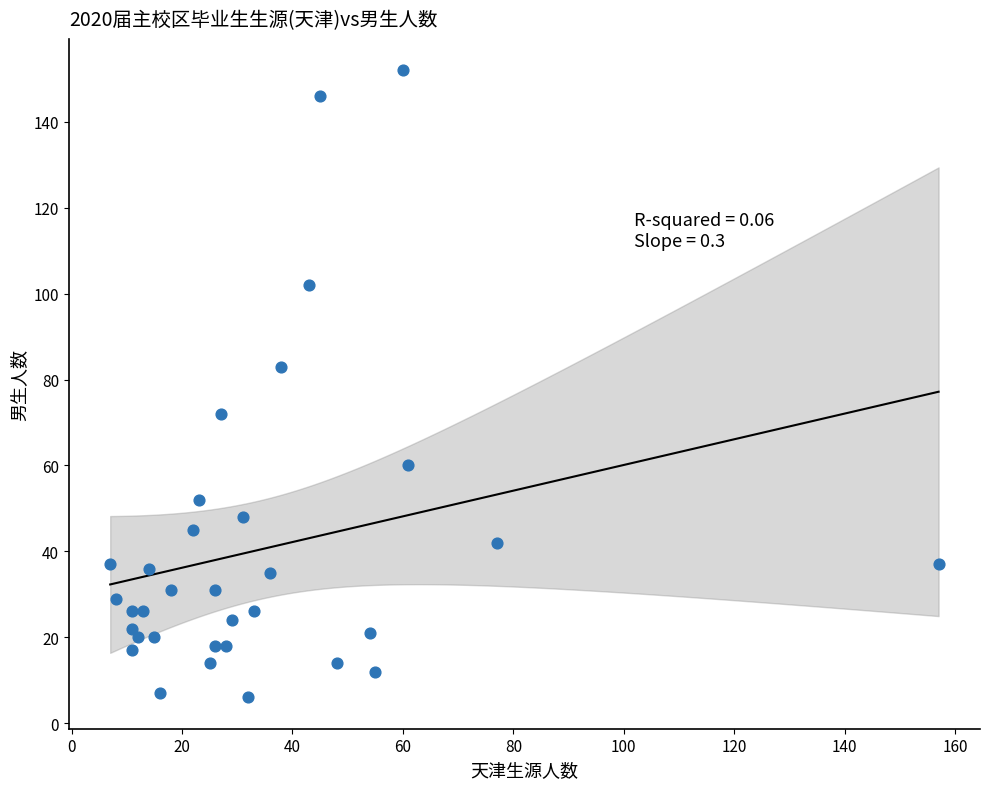

What is the range of X values (max minus min)?

150